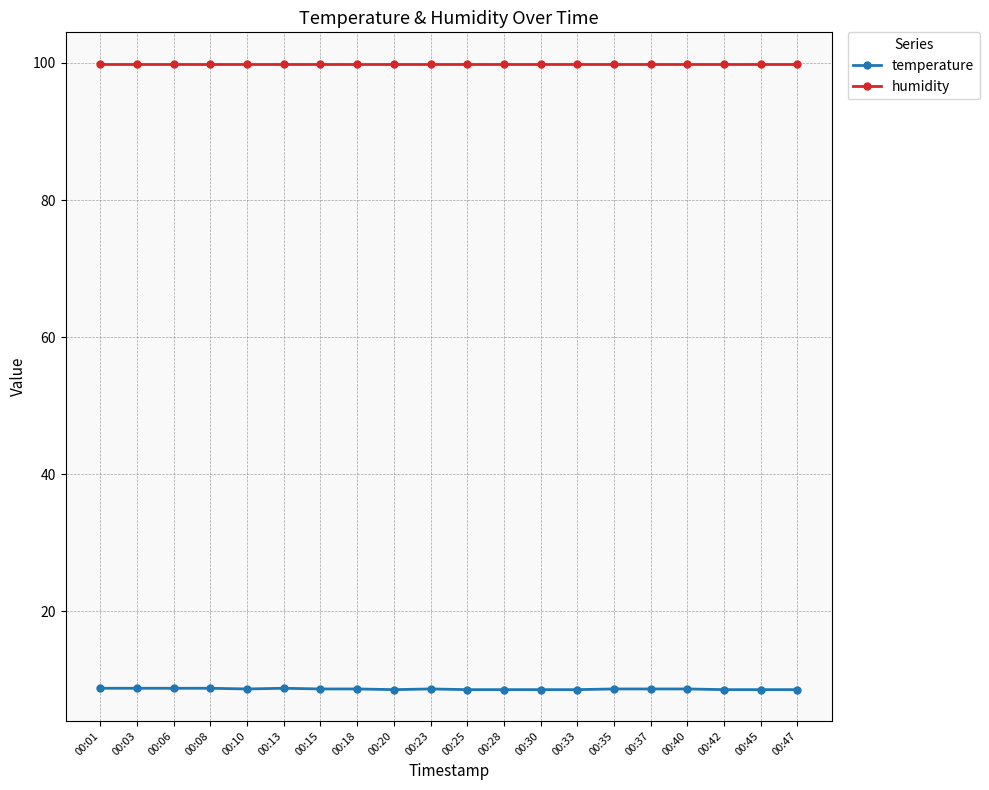

What is the sum of all temperature values?

173.7